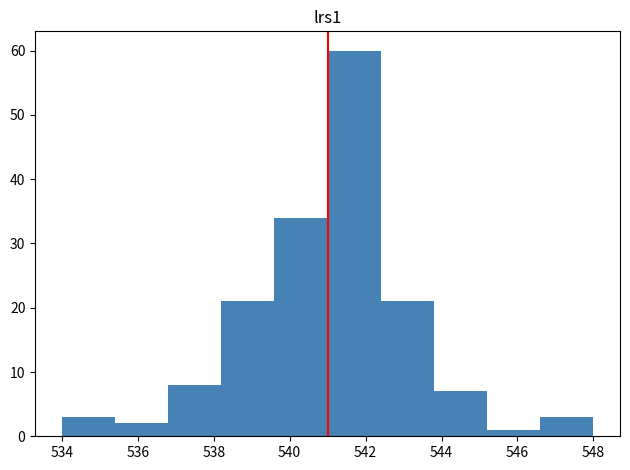

Reading left to right, transcribe this chart: for each bar, give the range it covers on the x-axis and its height. The values are not printed on the chart, so give them approximately, as read against the axis.

534.0 to 535.4: 3
535.4 to 536.8: 2
536.8 to 538.2: 8
538.2 to 539.6: 21
539.6 to 541.0: 34
541.0 to 542.4: 60
542.4 to 543.8: 21
543.8 to 545.2: 7
545.2 to 546.6: 1
546.6 to 548.0: 3